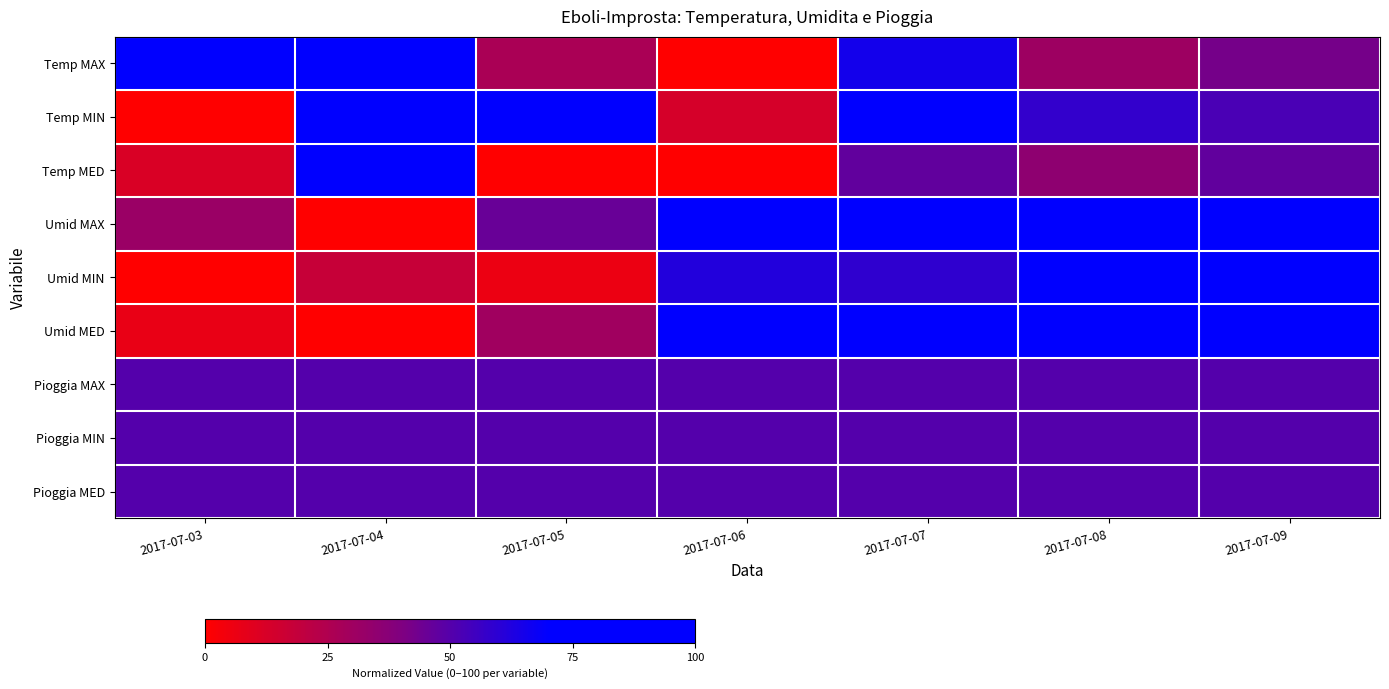

Reading left to right, transcribe all the data shown in this chart.

Temp MAX: 2017-07-03=100.0	2017-07-04=84.6	2017-07-05=26.9	2017-07-06=0.0	2017-07-07=65.4	2017-07-08=30.8	2017-07-09=42.3
Temp MIN: 2017-07-03=0.0	2017-07-04=84.2	2017-07-05=71.1	2017-07-06=13.2	2017-07-07=100.0	2017-07-08=57.9	2017-07-09=52.6
Temp MED: 2017-07-03=11.8	2017-07-04=100.0	2017-07-05=0.0	2017-07-06=0.0	2017-07-07=47.1	2017-07-08=35.3	2017-07-09=47.1
Umid MAX: 2017-07-03=31.8	2017-07-04=0.0	2017-07-05=45.5	2017-07-06=90.9	2017-07-07=100.0	2017-07-08=95.5	2017-07-09=77.3
Umid MIN: 2017-07-03=0.0	2017-07-04=17.6	2017-07-05=5.9	2017-07-06=61.8	2017-07-07=58.8	2017-07-08=100.0	2017-07-09=70.6
Umid MED: 2017-07-03=6.7	2017-07-04=0.0	2017-07-05=30.0	2017-07-06=83.3	2017-07-07=96.7	2017-07-08=100.0	2017-07-09=76.7
Pioggia MAX: 2017-07-03=50.0	2017-07-04=50.0	2017-07-05=50.0	2017-07-06=50.0	2017-07-07=50.0	2017-07-08=50.0	2017-07-09=50.0
Pioggia MIN: 2017-07-03=50.0	2017-07-04=50.0	2017-07-05=50.0	2017-07-06=50.0	2017-07-07=50.0	2017-07-08=50.0	2017-07-09=50.0
Pioggia MED: 2017-07-03=50.0	2017-07-04=50.0	2017-07-05=50.0	2017-07-06=50.0	2017-07-07=50.0	2017-07-08=50.0	2017-07-09=50.0